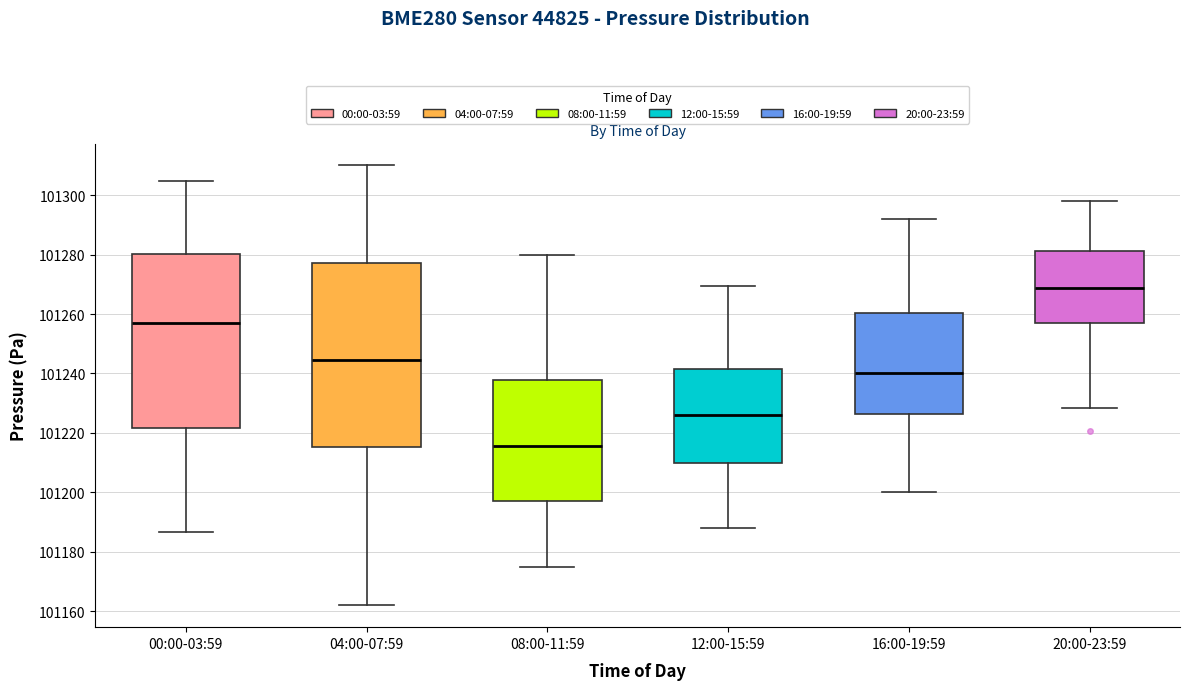

Where does the median line of the box for 00:00-03:59 sit on the y-axis? The values are not printed on the chart, so give them approximately, as read against the axis.

101256